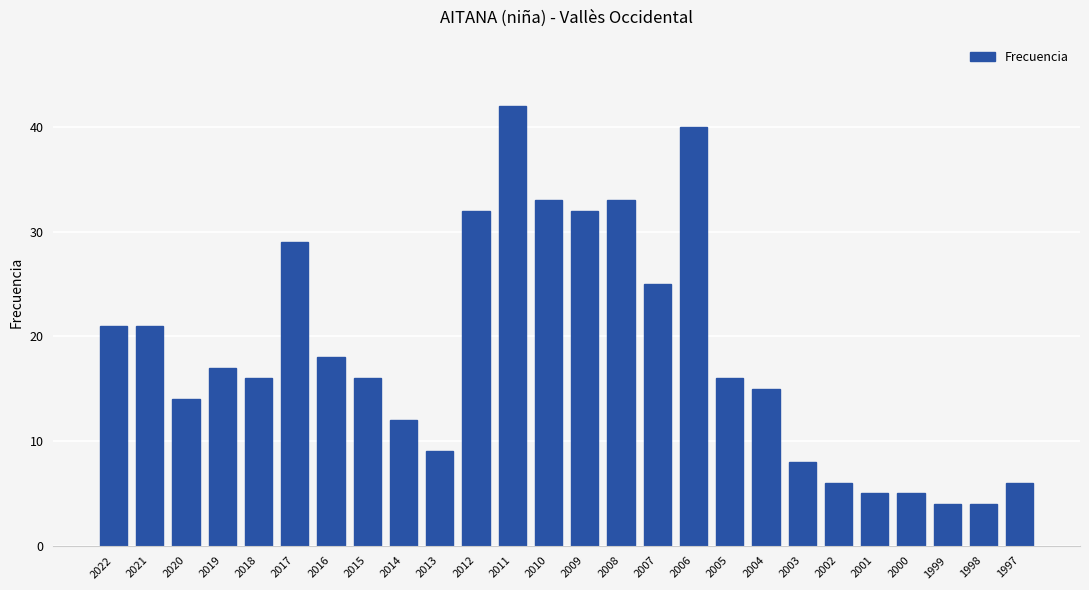

What is the maximum value shown in the chart?

42